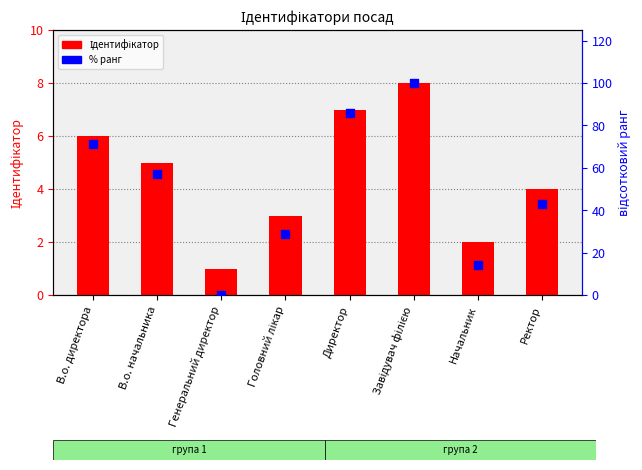

At which category is the sum across all series the highest?

Завідувач філією